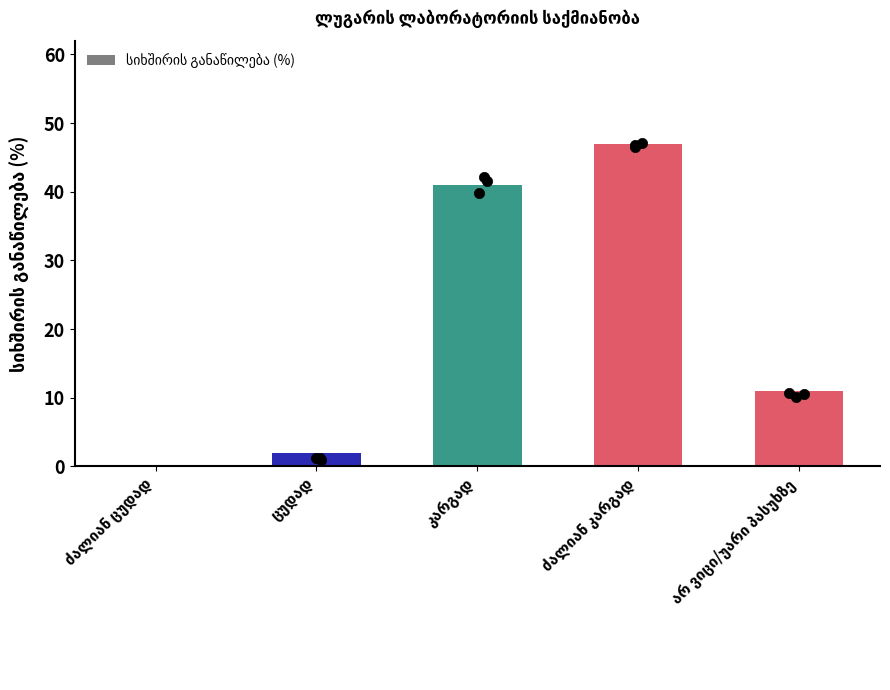

Between ცუდად and არ ვიცი/უარი პასუხზე, which is larger?

არ ვიცი/უარი პასუხზე